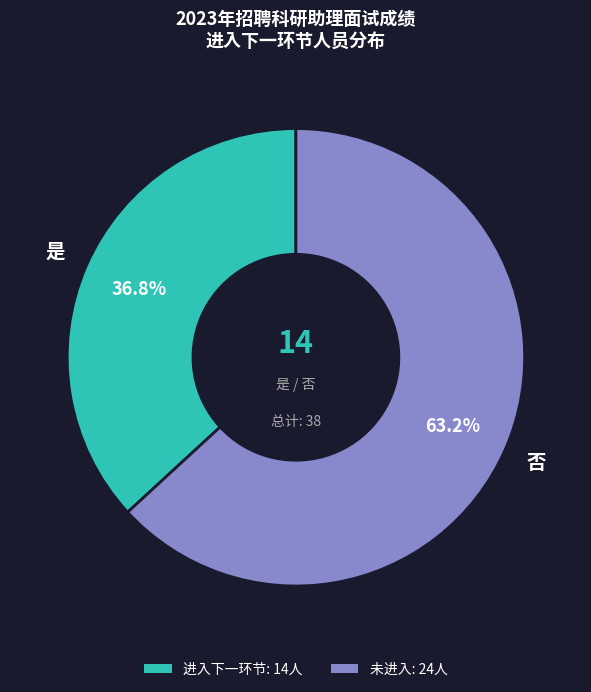

Does any single category account for the majority?

Yes